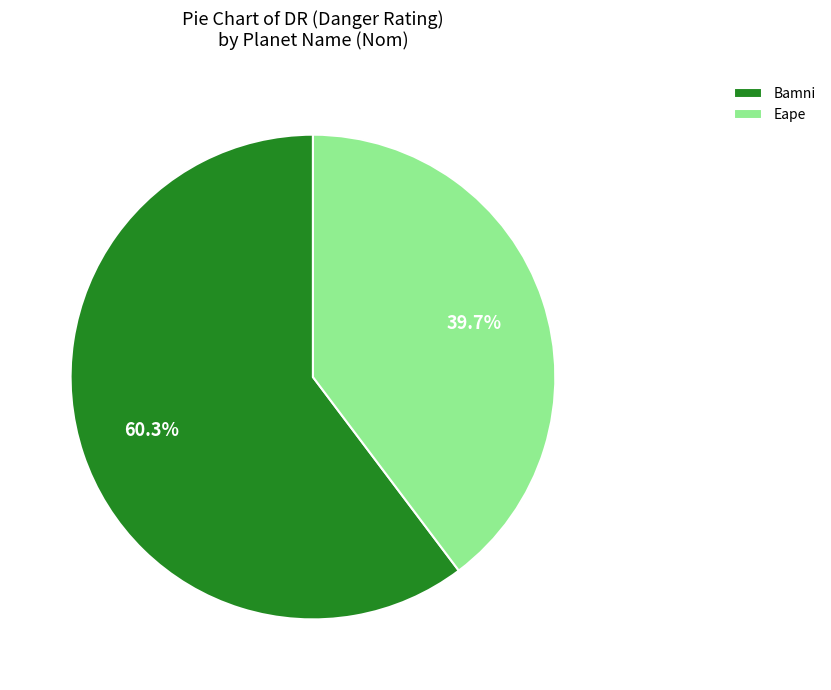

Which slice represents more than half of the pie?

Bamni